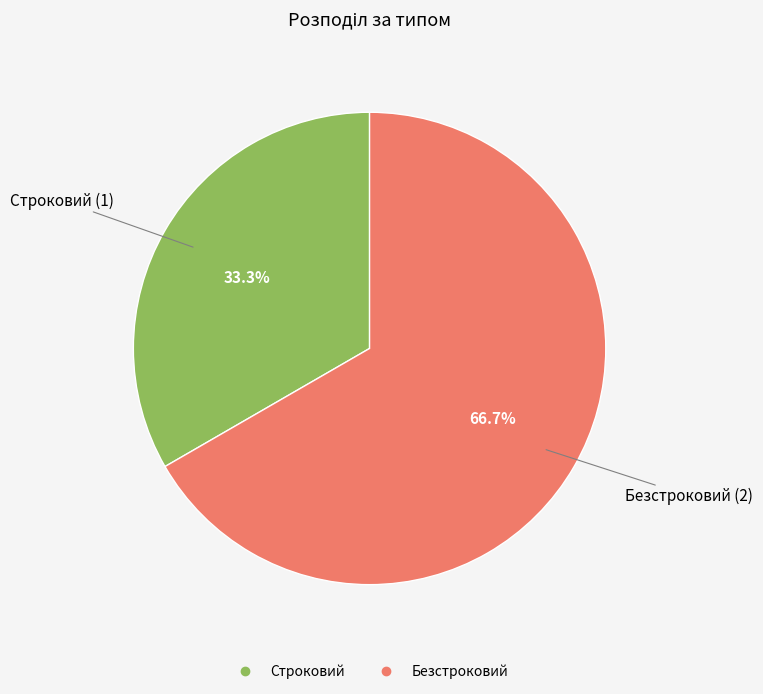

To the nearest percent, what is the combined percentage of Безстроковий and Строковий?

100%